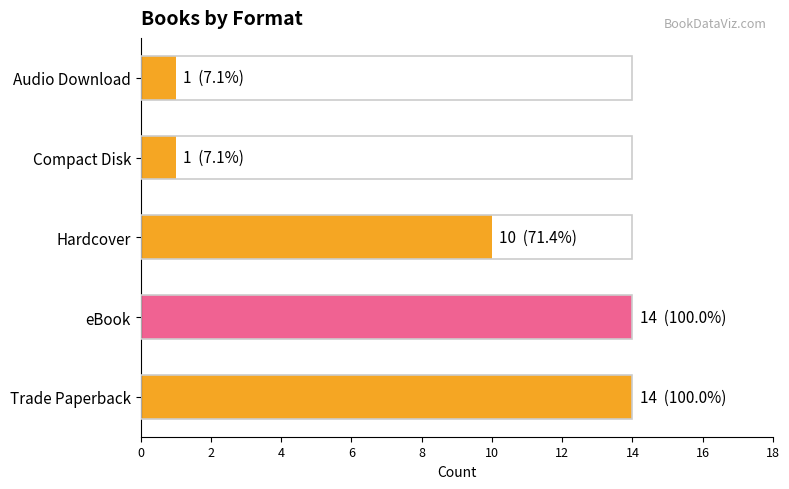

The value at Hardcover is 10. True or false?

True